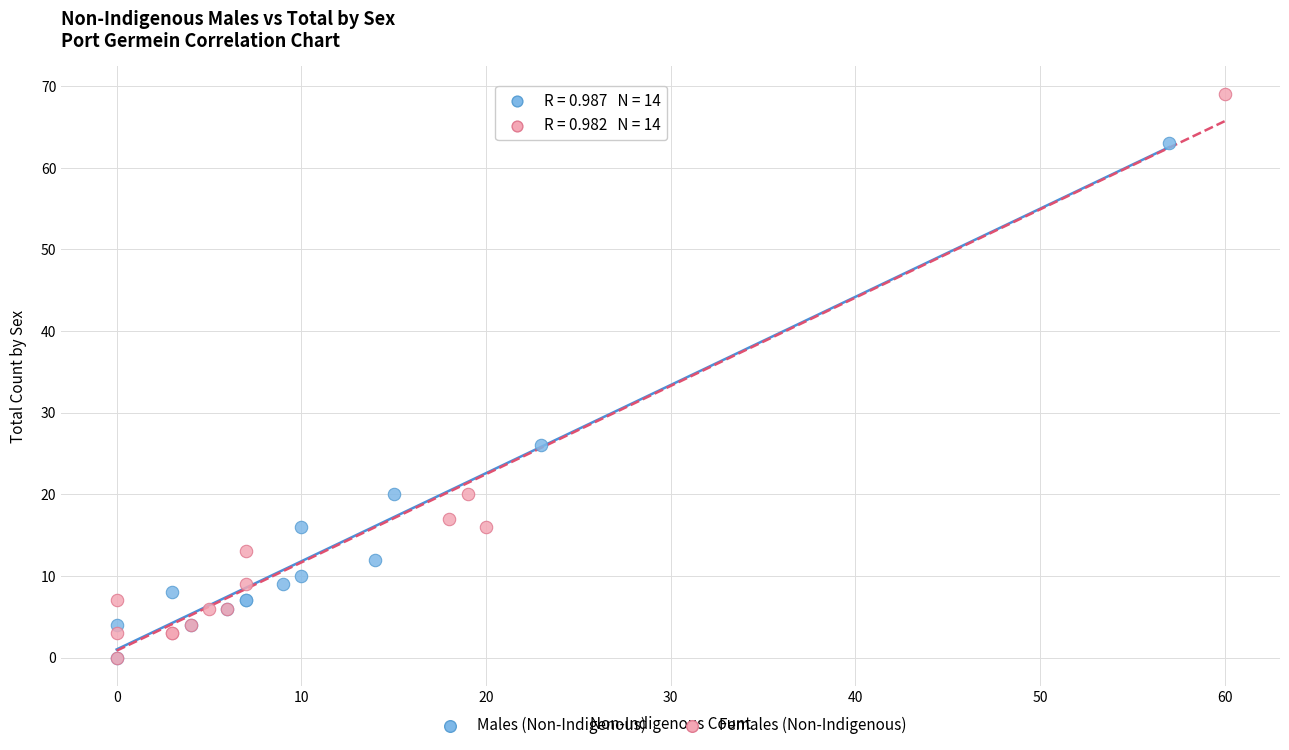

Which series has the widest spread of Y values?

Females (Non-Indigenous)